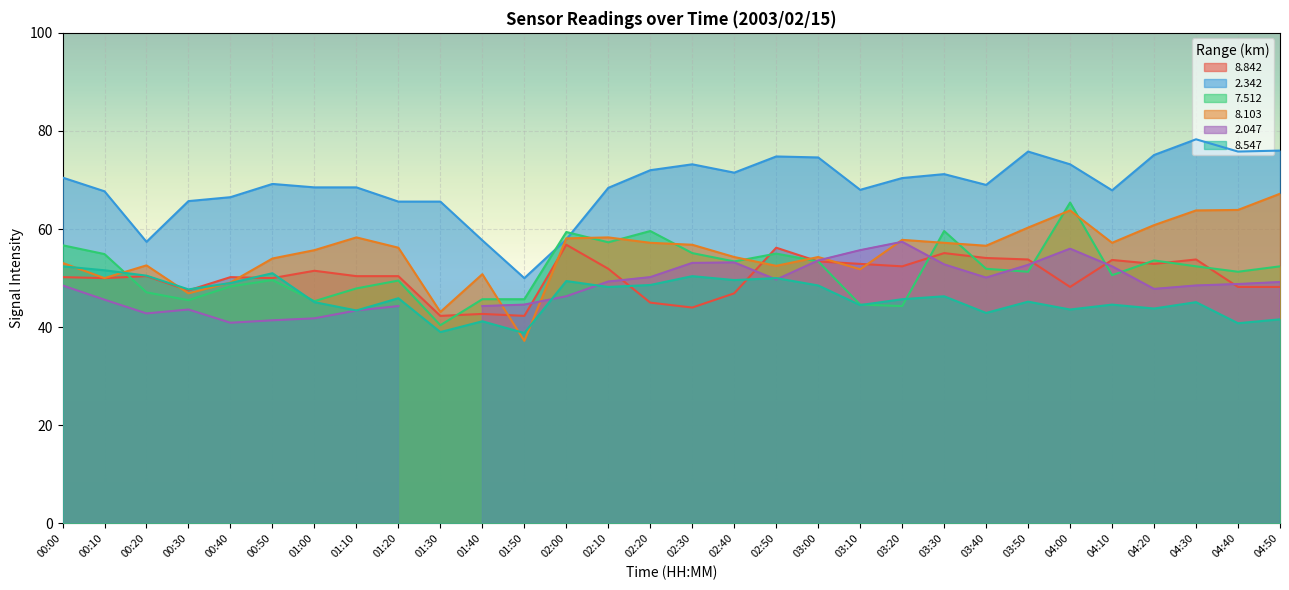

What is the label of the 27th point from the left?

04:20